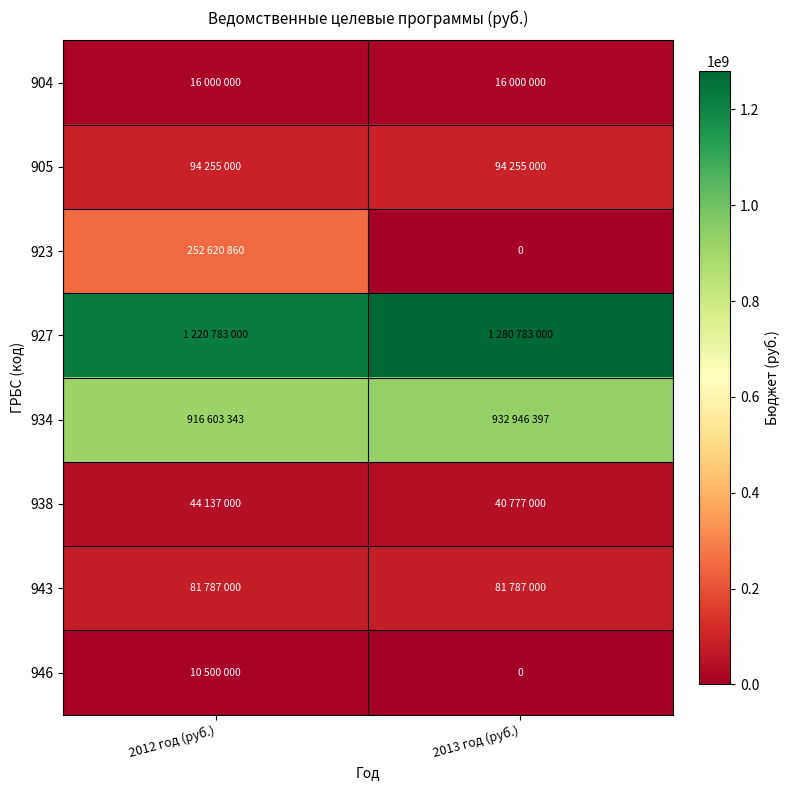

What is the sum of the 938 values at 2013 год (руб.) and 2012 год (руб.)?

84914000